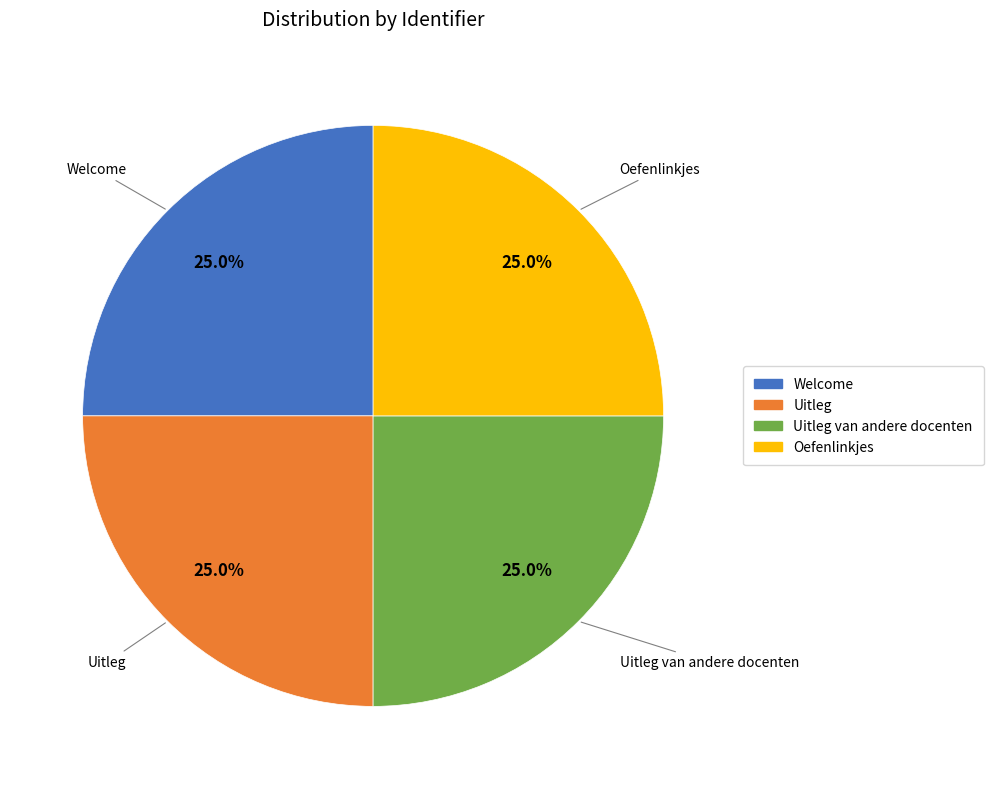

Is there a majority slice in this chart?

No